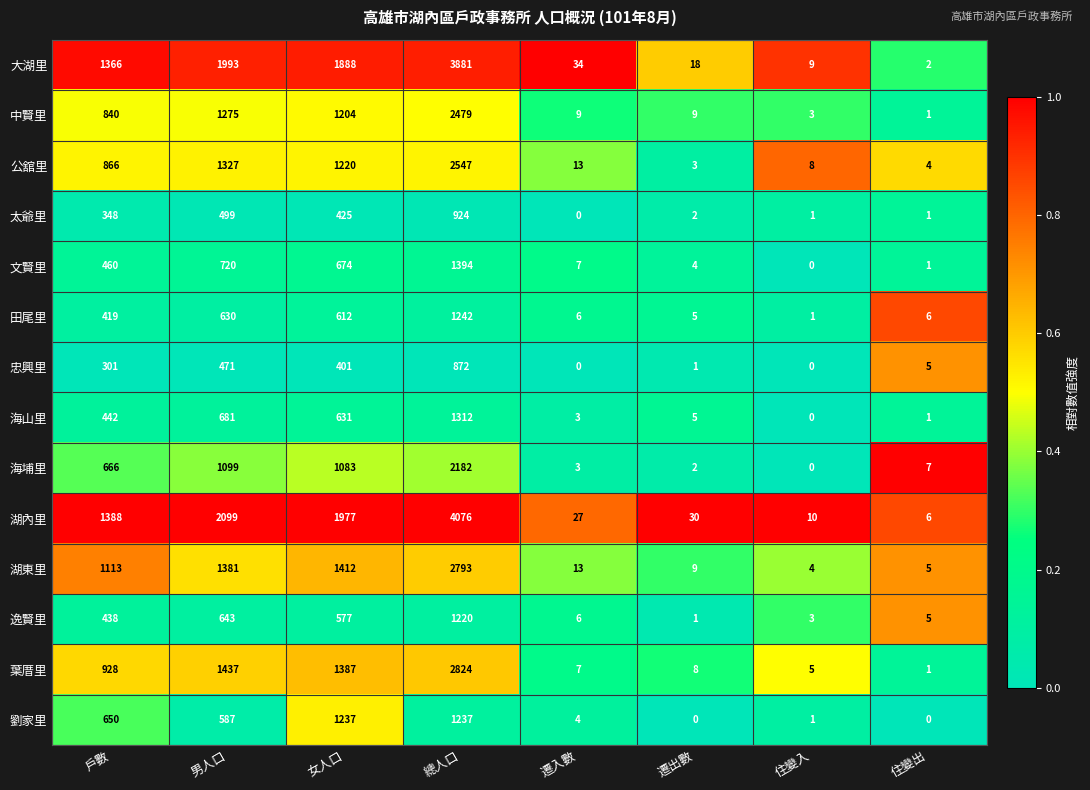

What is the total value across all series at 遷出數?

97